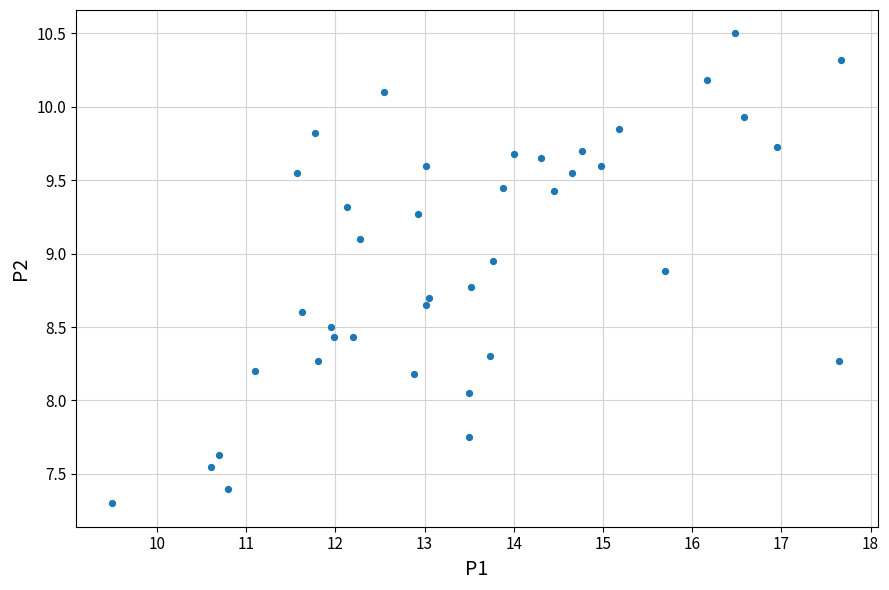

What is the range of X values (max minus min)?

8.2